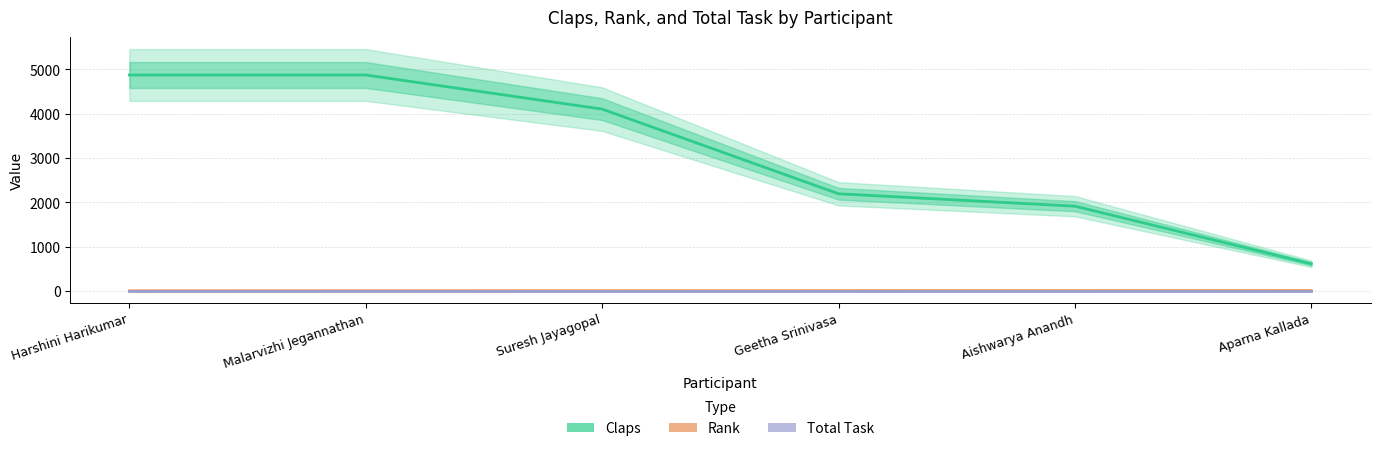

Between Malarvizhi Jegannathan and Harshini Harikumar, which is larger?

Malarvizhi Jegannathan